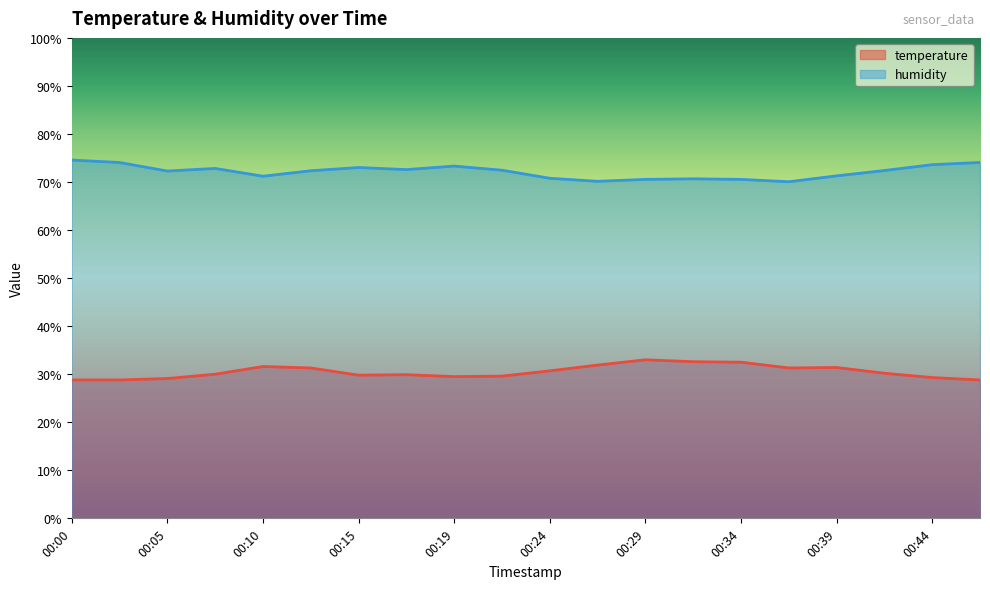

The humidity series shows 122.5 at 00:12. True or false?

False